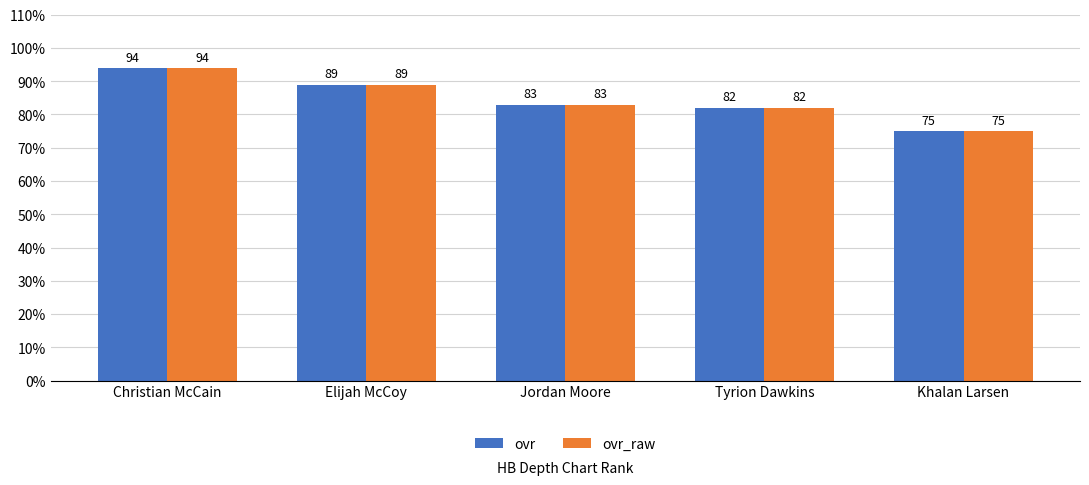

At which label is ovr closest to 84?

Jordan Moore